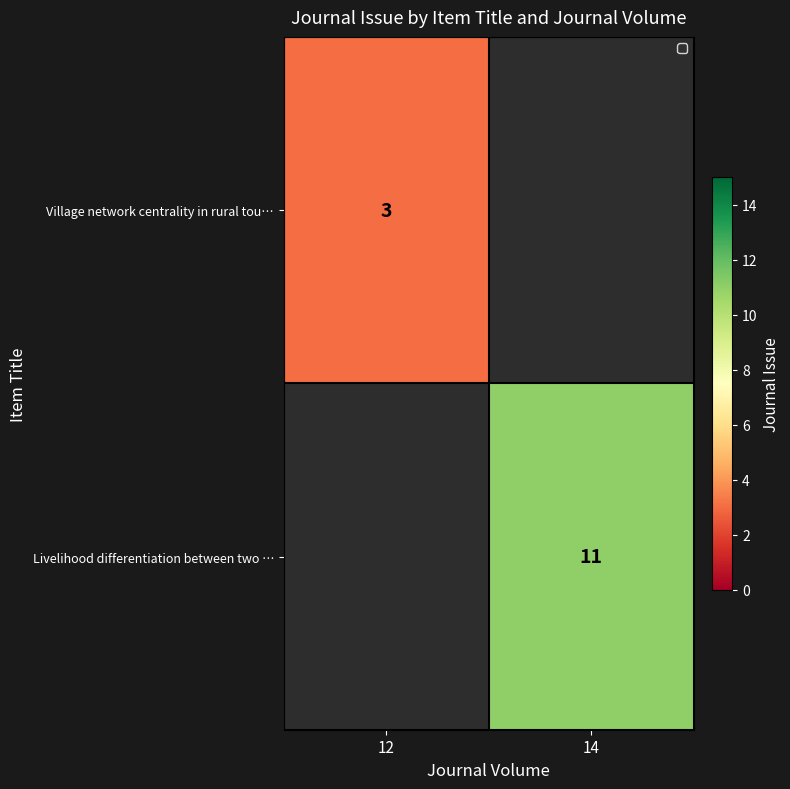

The Livelihood differentiation between two … series shows 11 at 14. True or false?

True